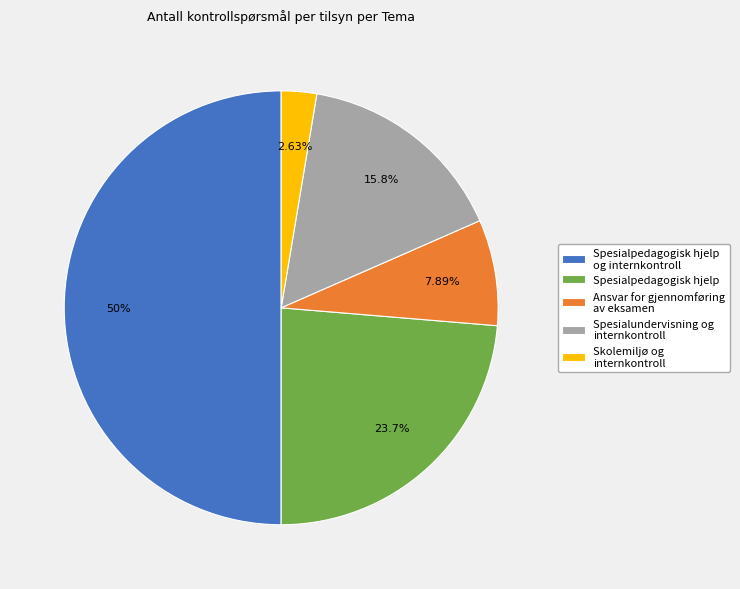

Is it true that Ansvar for gjennomføring av eksamen is 8% of the pie?

True